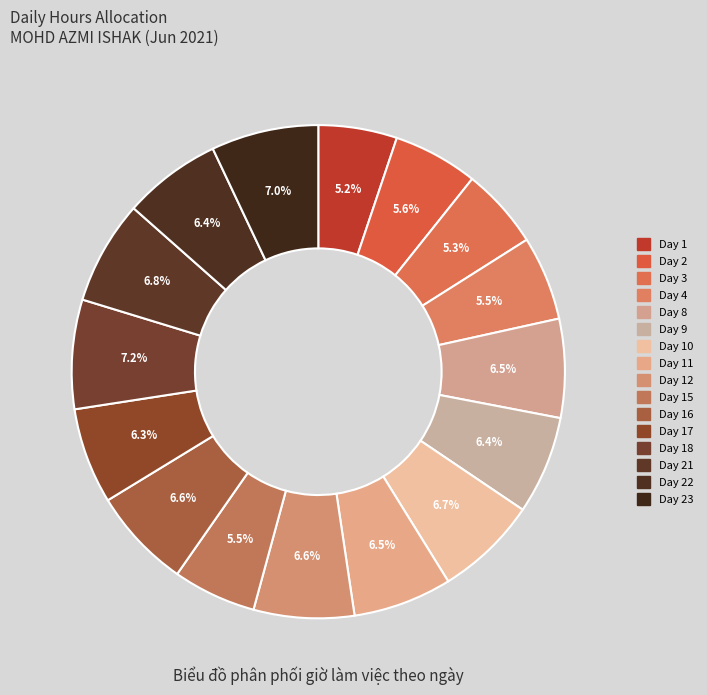

To the nearest percent, what is the difference between the largest and smallest slice percentages?

2%